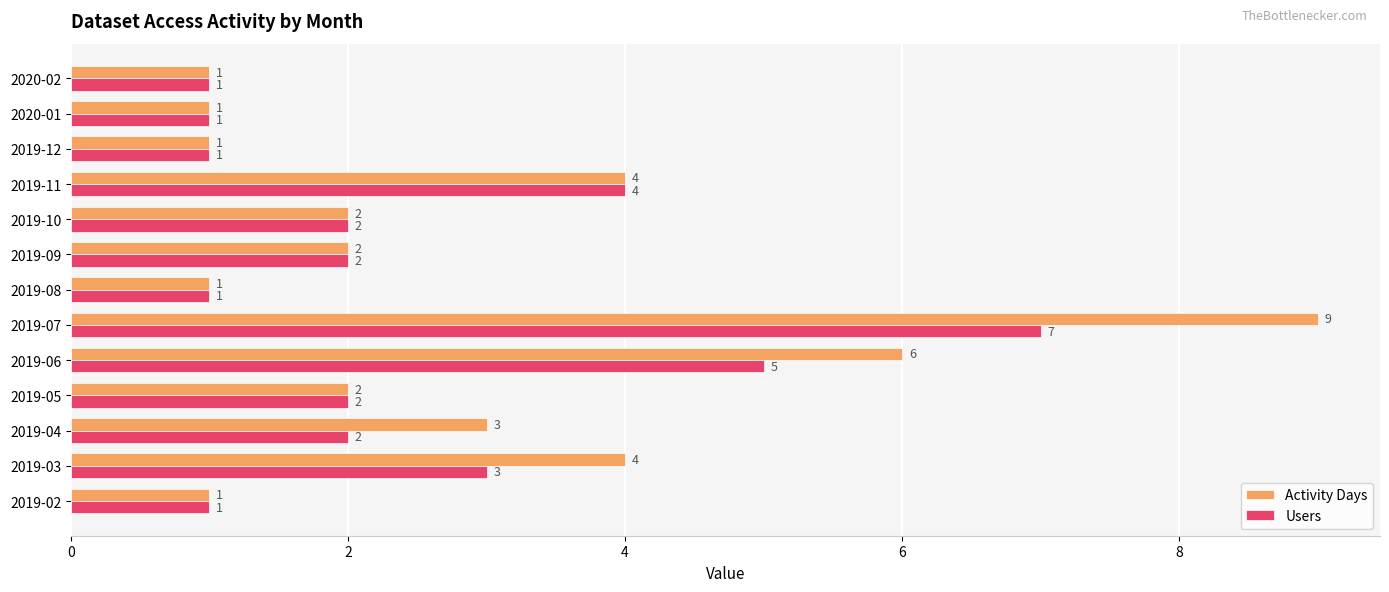

Count the Activity Days values in the range 1 to 4.

11